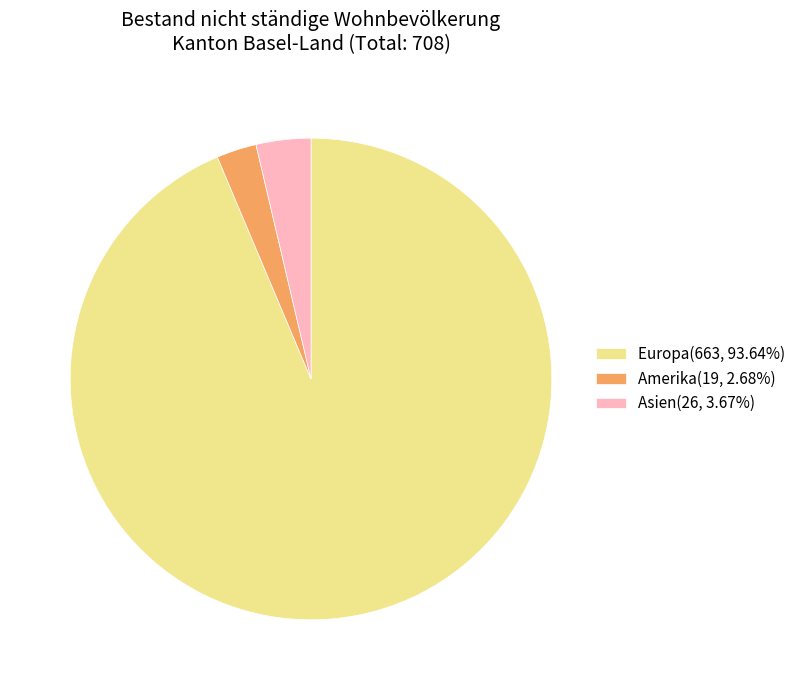

Does any single category account for the majority?

Yes